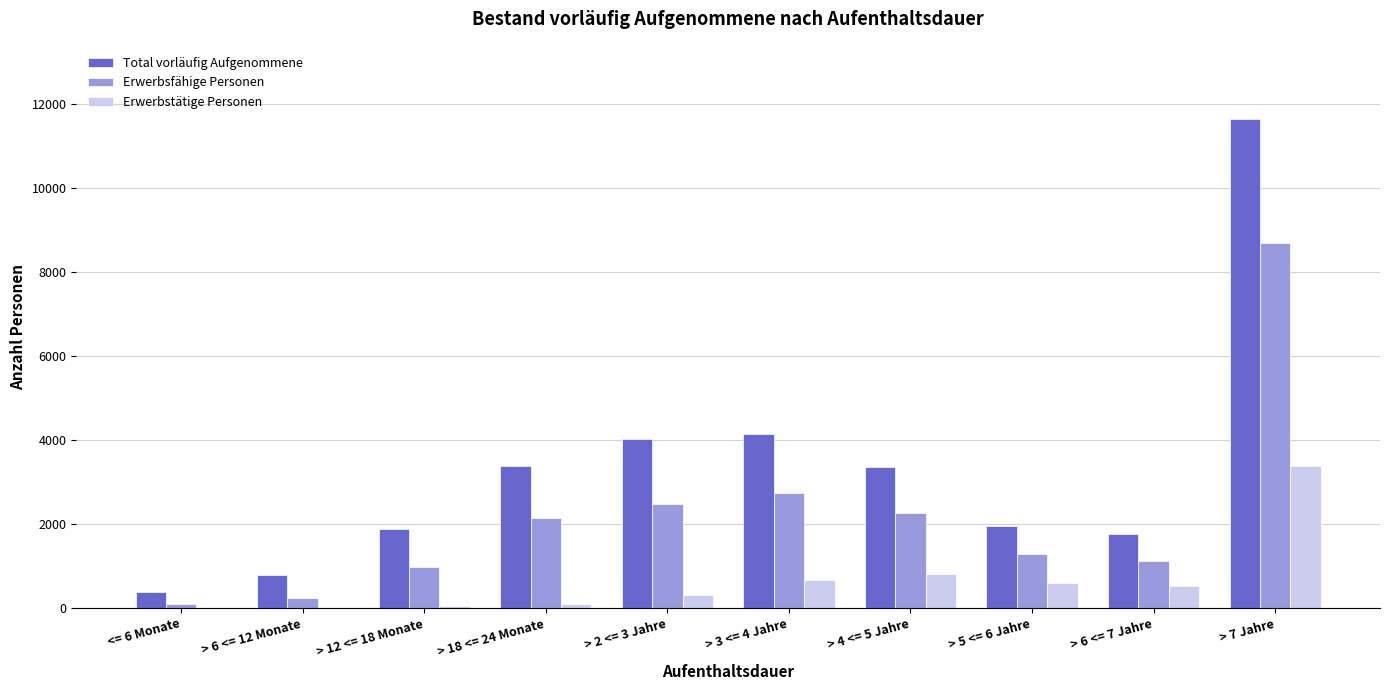

The value of Erwerbsfähige Personen at > 3 <= 4 Jahre is 3579. True or false?

False